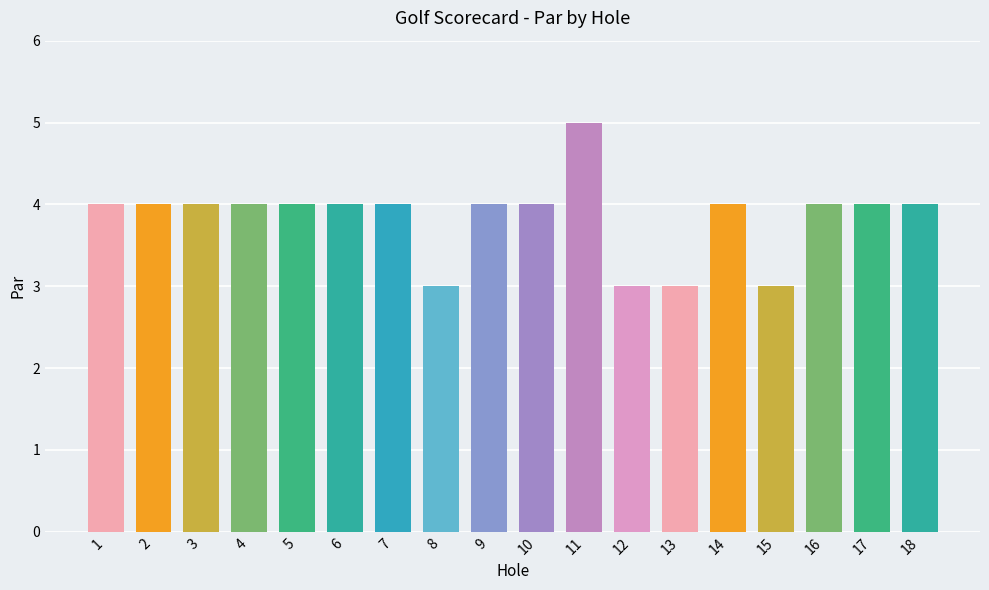

What is the change in value from 12 to 18?

+1